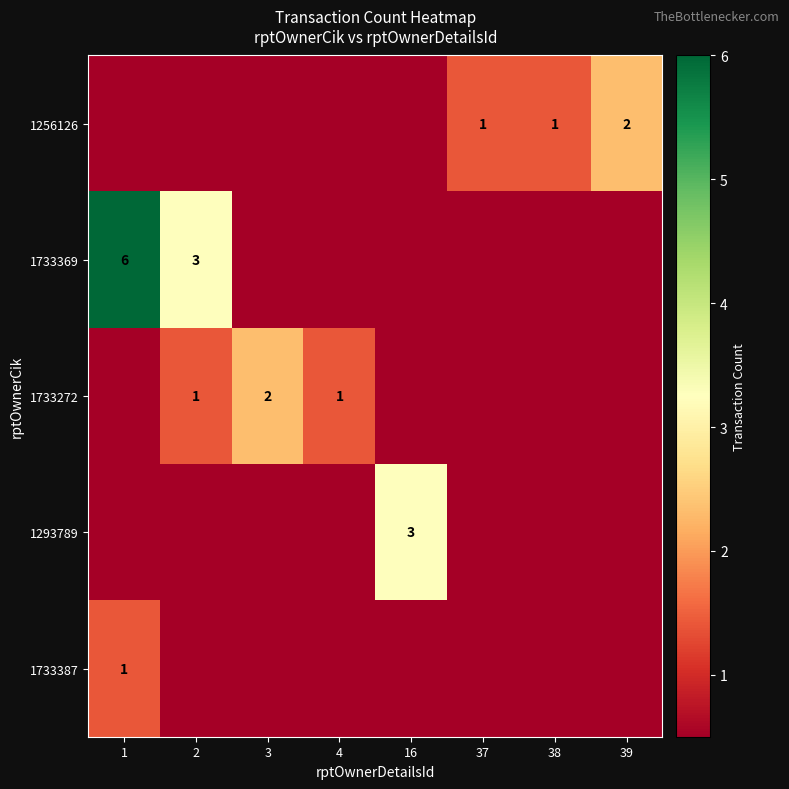

What is the difference between the highest and lowest values at 38?

1